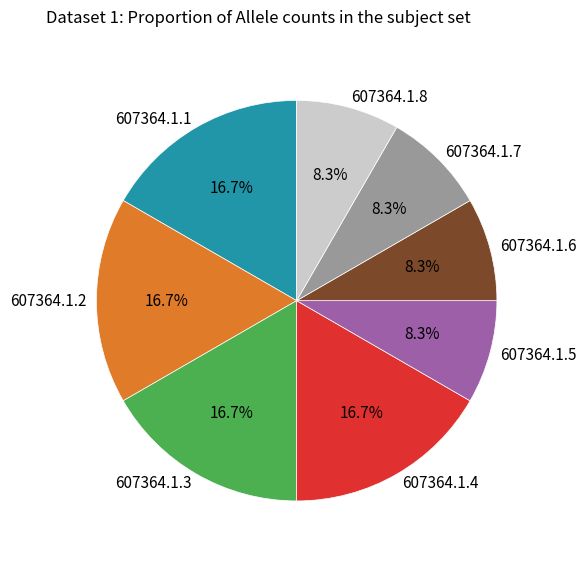

Is it true that 607364.1.1 is 17% of the pie?

True